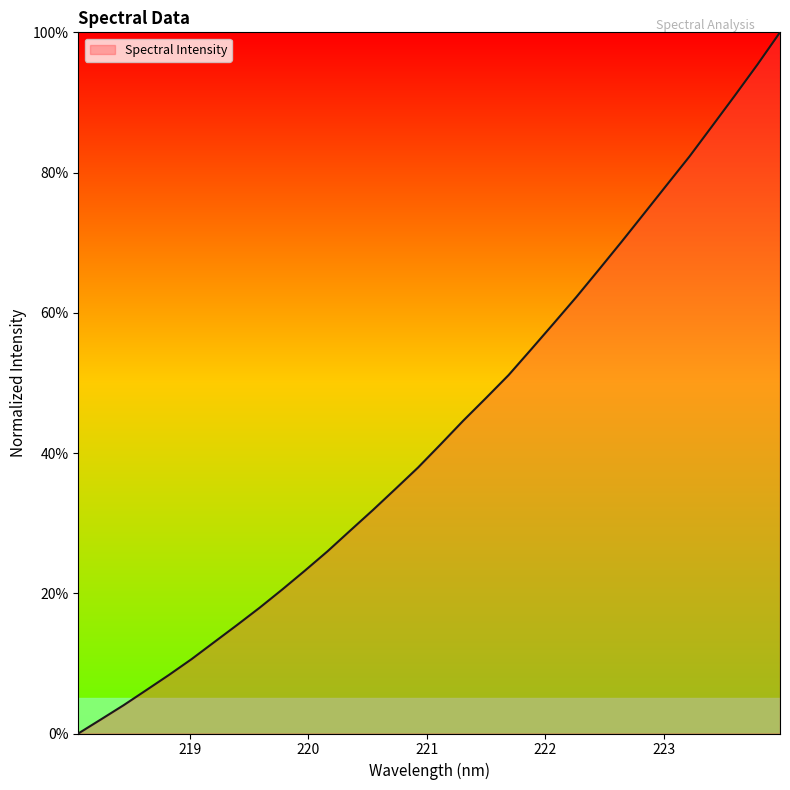

Does the chart display data point markers on the line(s)?

No